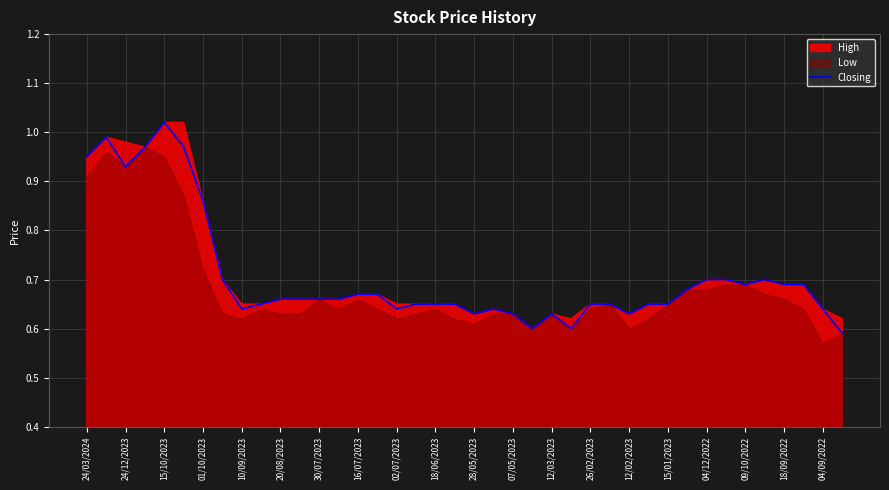

At which label does Closing reach its peak?

15/10/2023